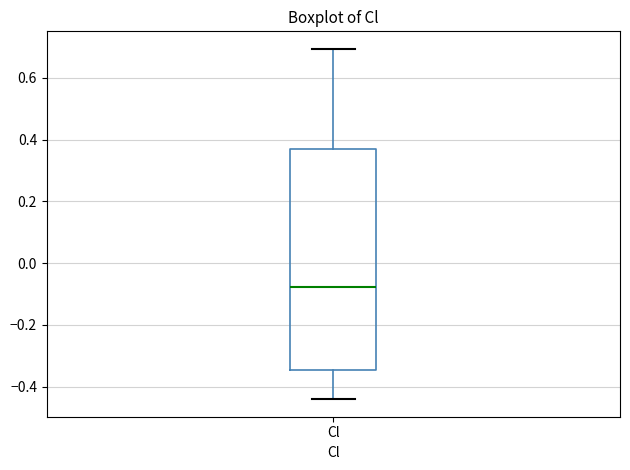

Transcribe this box plot: give where the median line is, the range the box spans, and where the two whiskers end, as read against the y-axis. The values are not printed on the chart, so give them approximately, as read against the axis.

median -0.08, box -0.34 to 0.36, whiskers -0.44 to 0.70